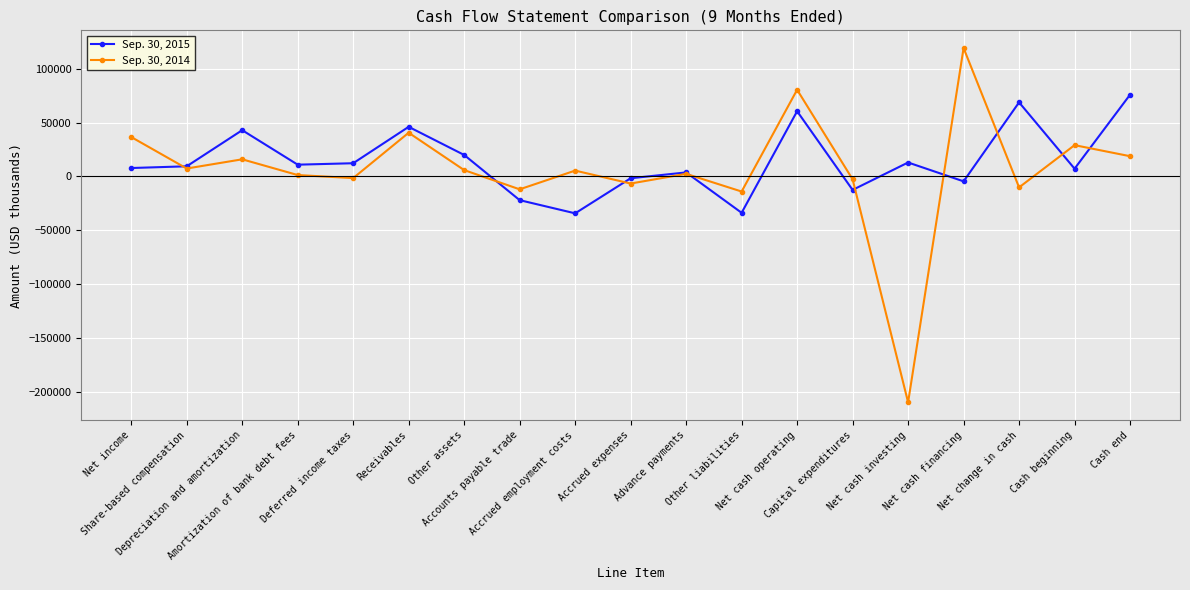

What are all the series names shown in the legend?

Sep. 30, 2015, Sep. 30, 2014